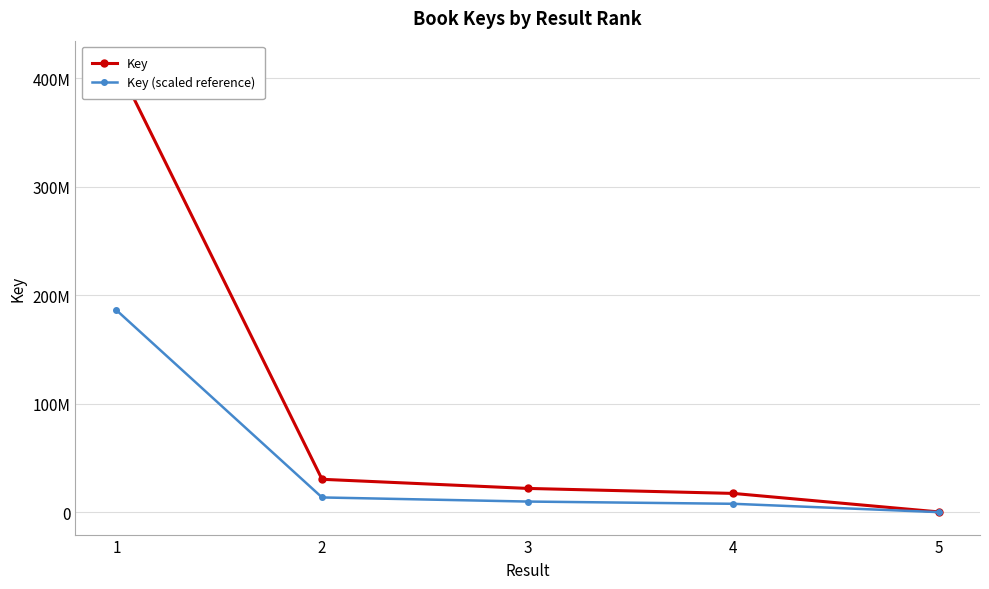

Which label corresponds to the largest value in the chart?

1